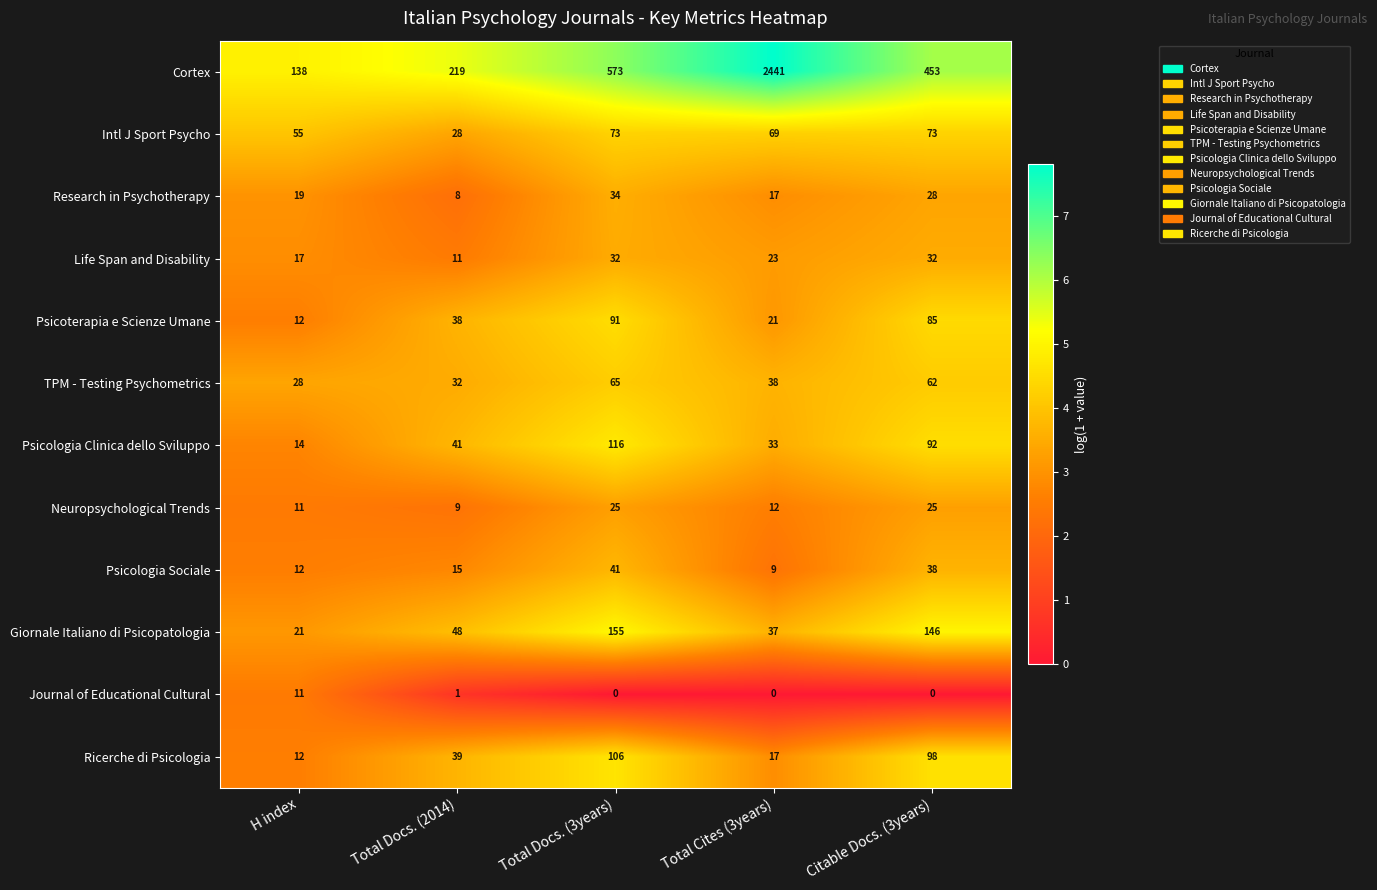

Which label corresponds to the largest value in the chart?

Total Cites (3years)